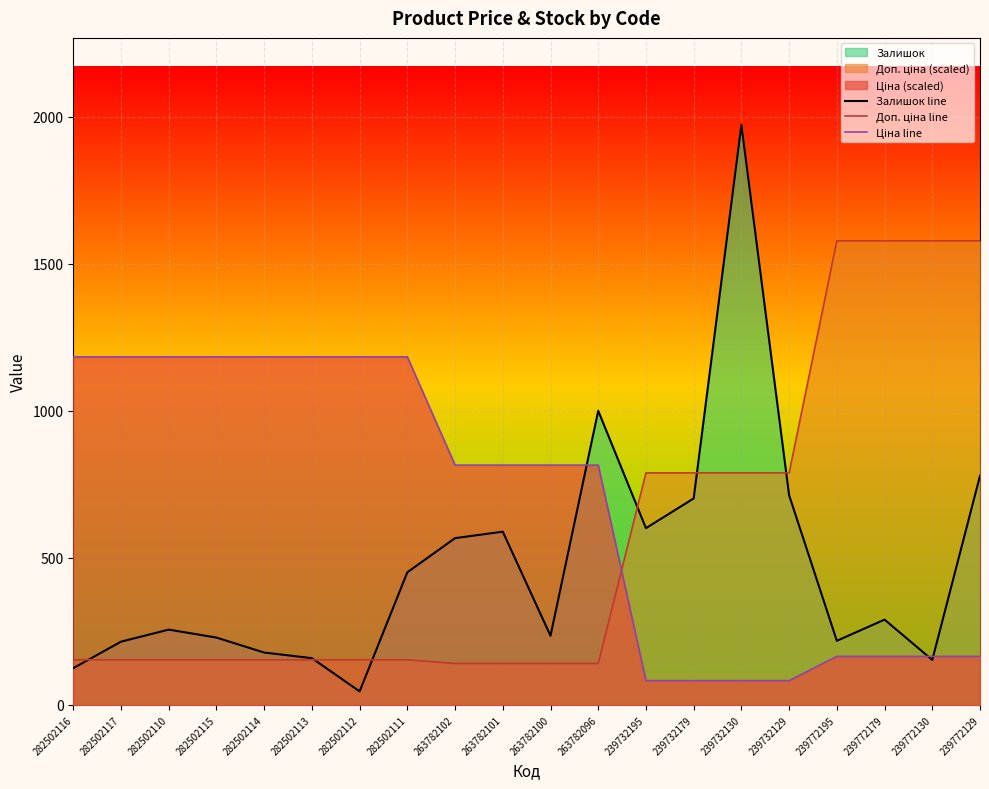

After their last crossing, which series has the higher values: Залишок line or Доп. ціна line?

Доп. ціна line